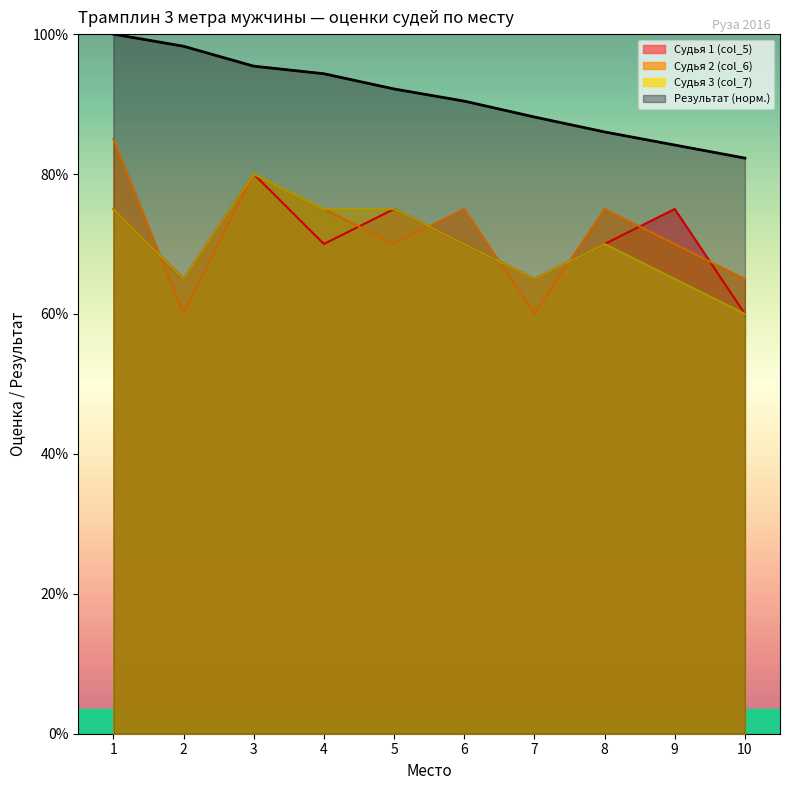

True or false: Судья 3 (col_7) has a value of 6.5 at 7.

True